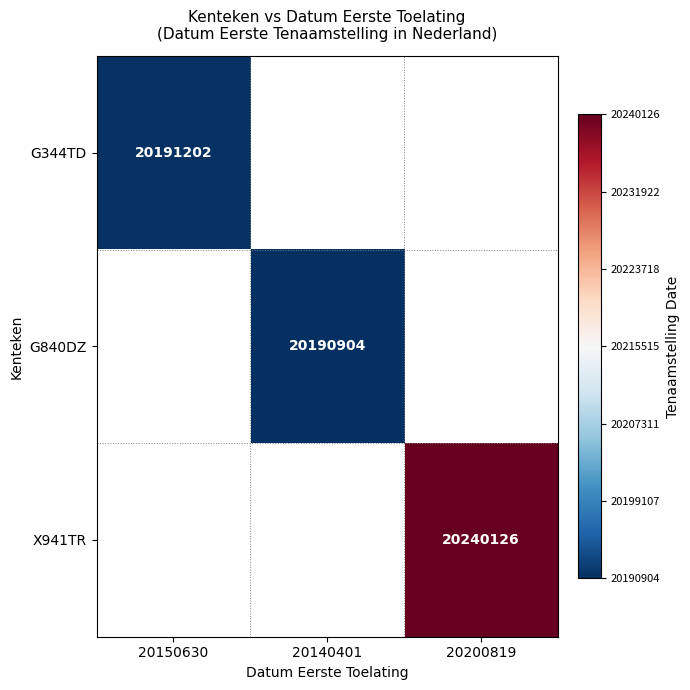

The G344TD series shows 20191202 at 20150630. True or false?

True